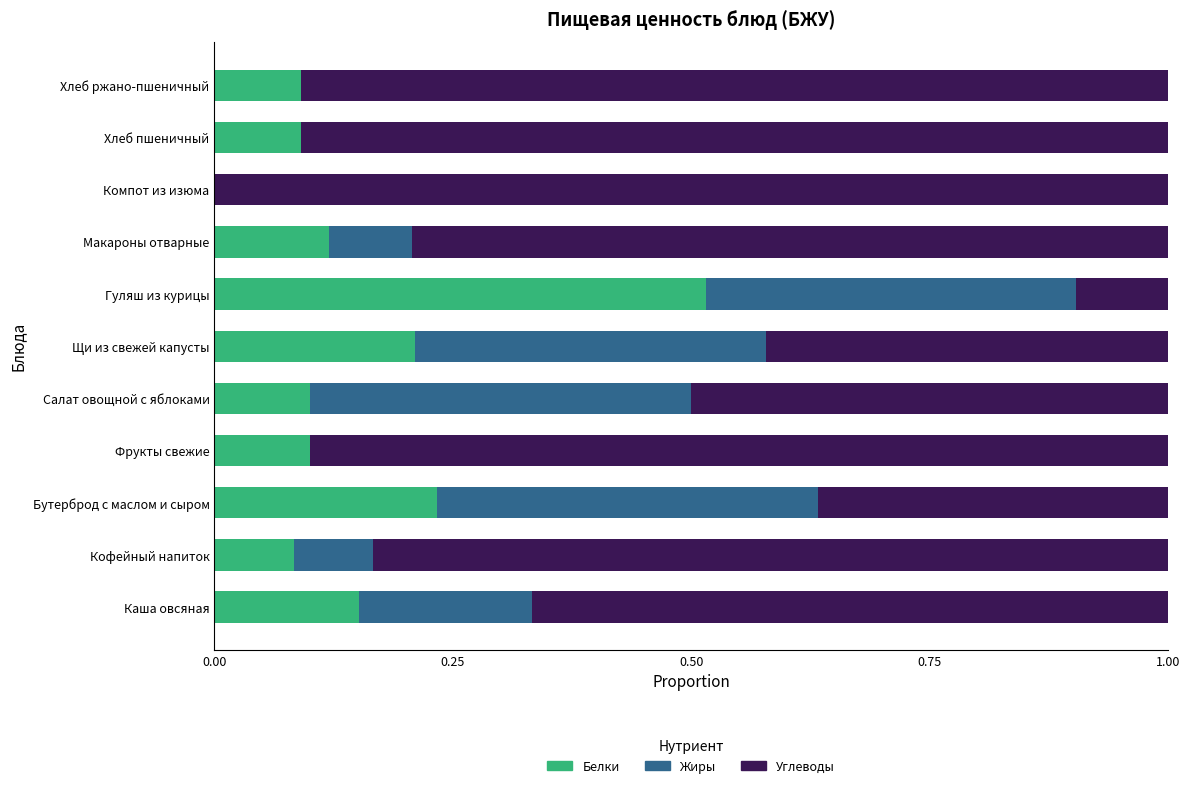

What are all the series names shown in the legend?

Белки, Жиры, Углеводы